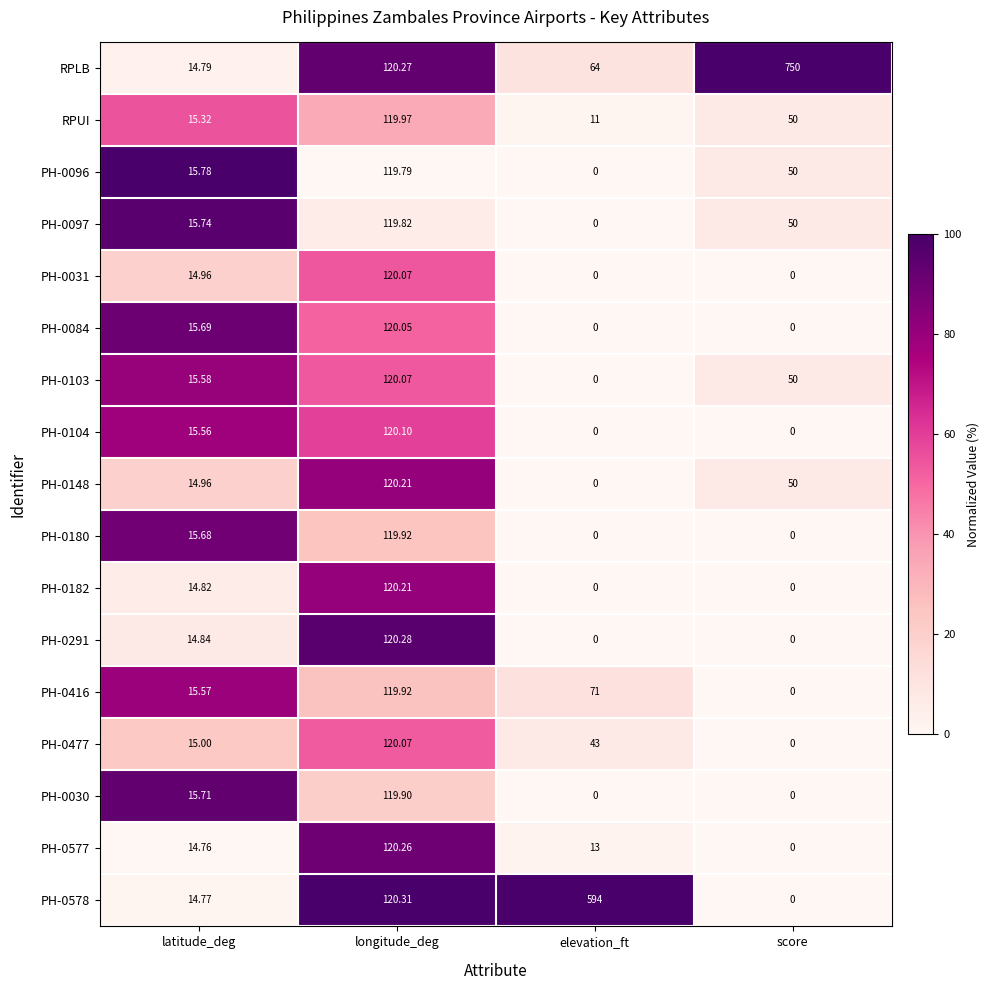

At which label is PH-0577 closest to 60?

latitude_deg